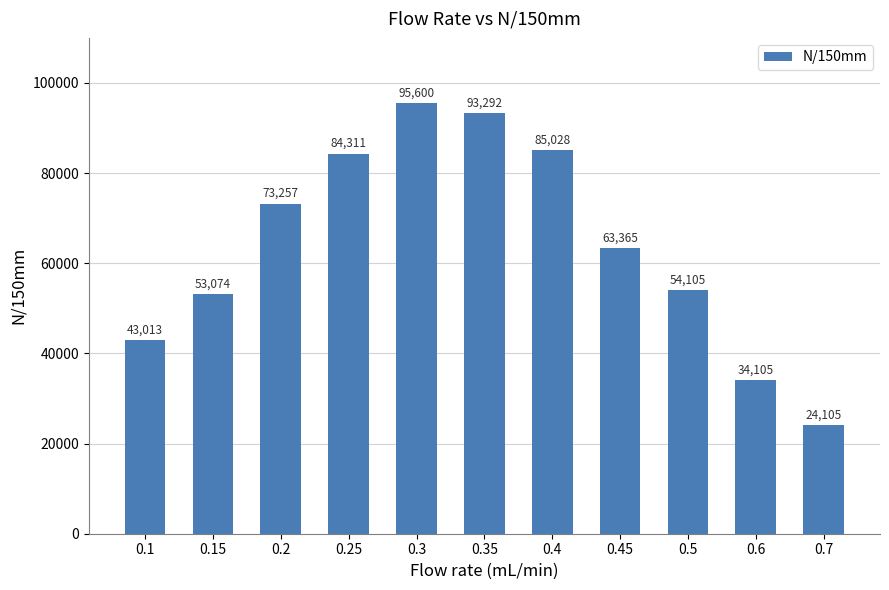

True or false: the data shows 85255 at 0.5.

False